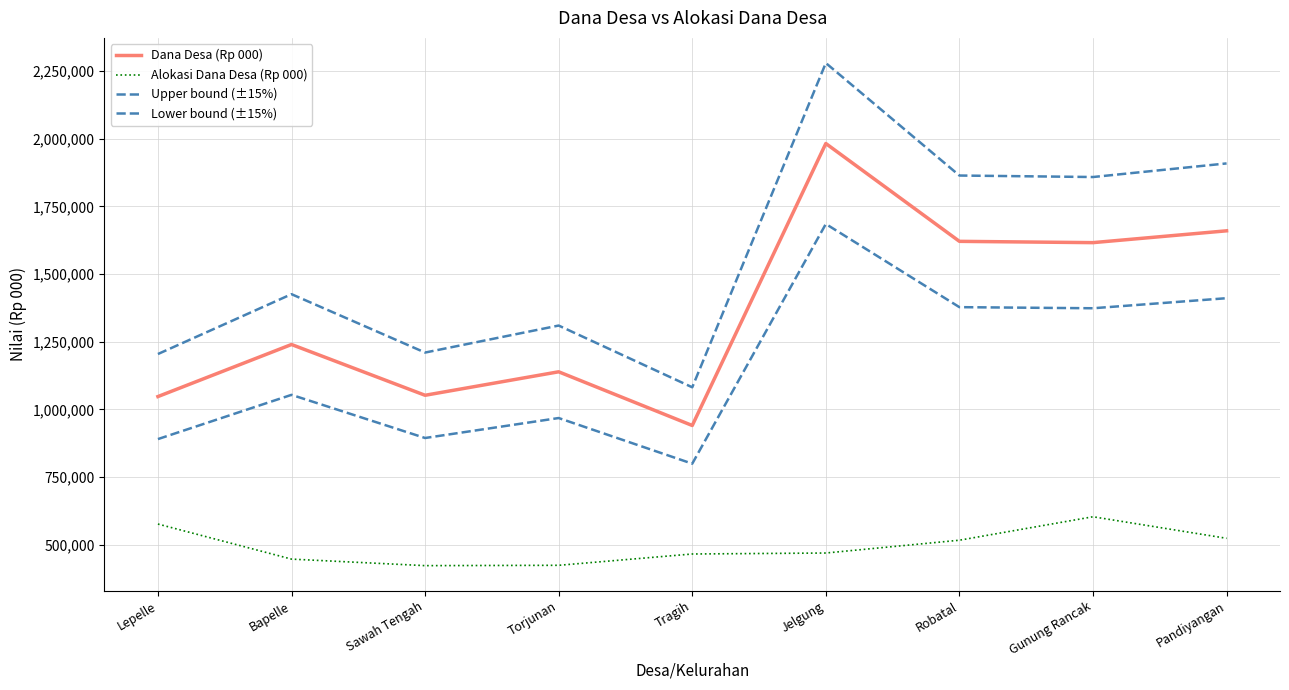

Rank the series by their average value, from lowest to highest.

Alokasi Dana Desa (Rp 000), Lower bound (±15%), Dana Desa (Rp 000), Upper bound (±15%)